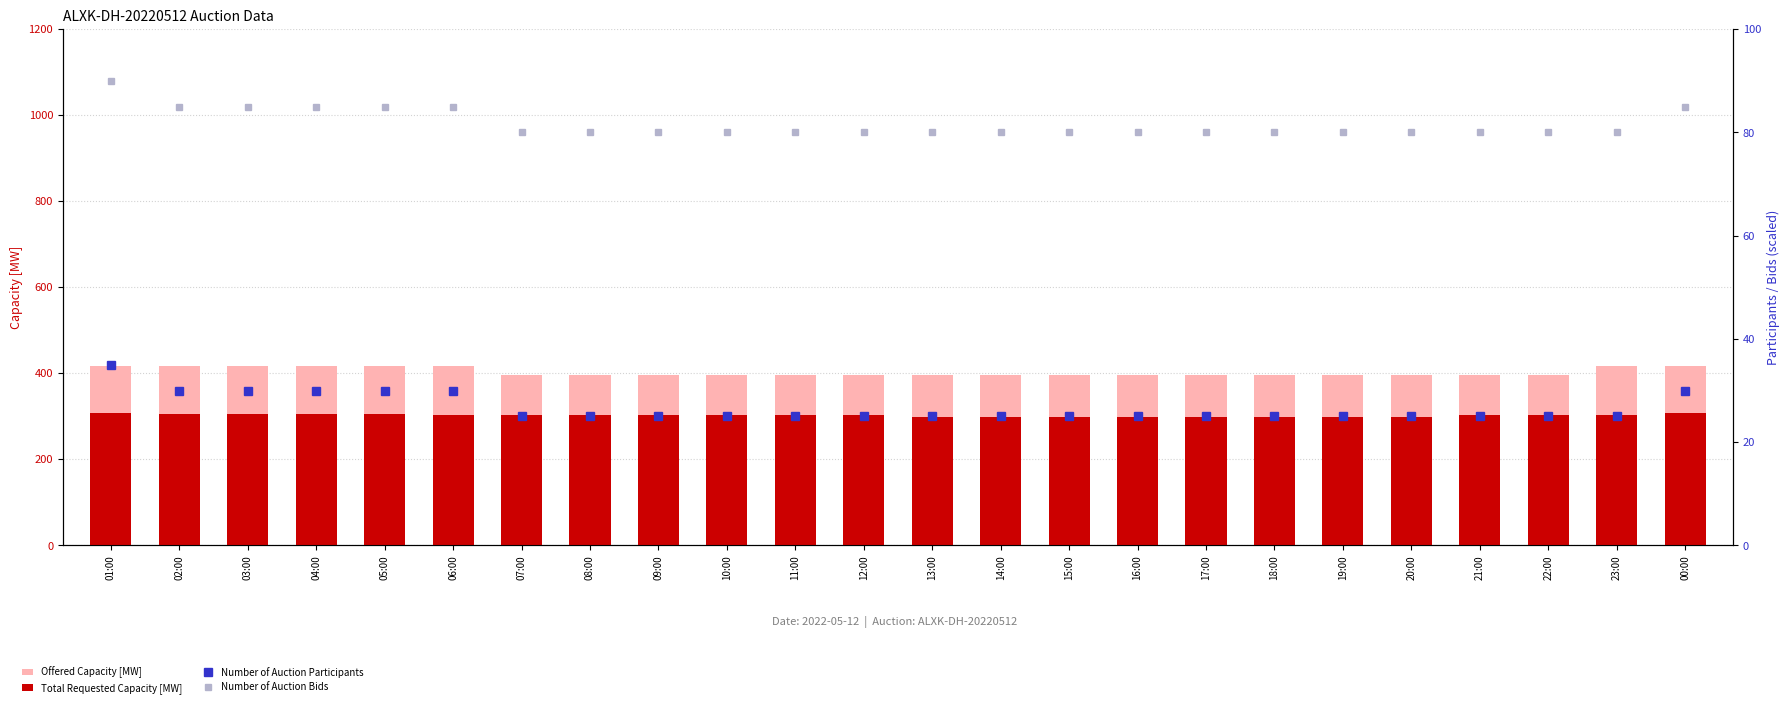

Which series has the widest spread of values?

Offered Capacity [MW]